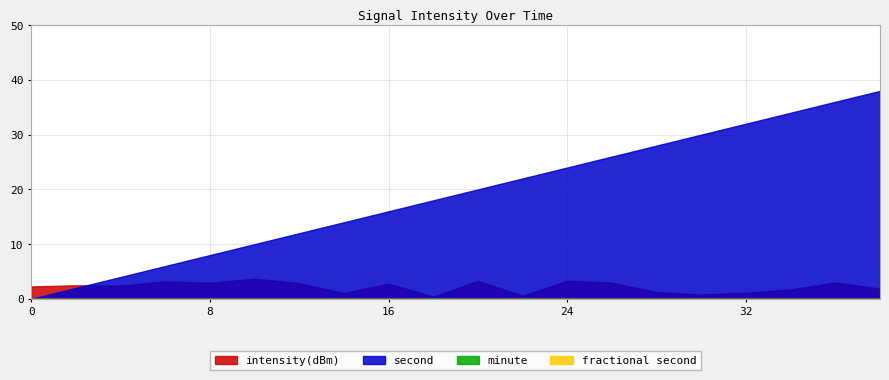

Which series has the largest range (max minus min)?

second